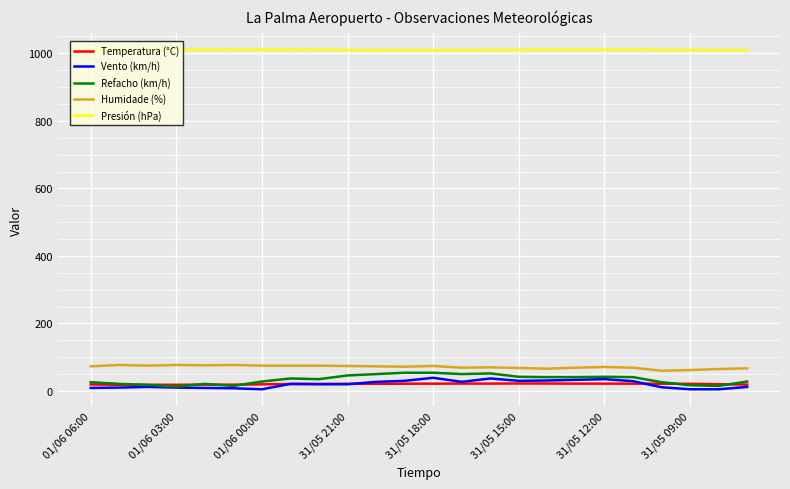

Which series has the largest total across all categories?

Presión (hPa)